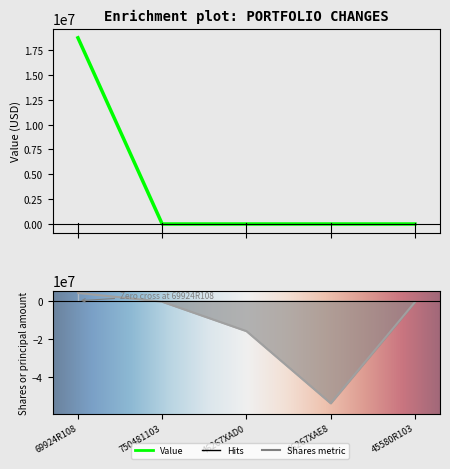

Is it true that Shares or principal amount equals -15950000 at 46267XAD0?

True